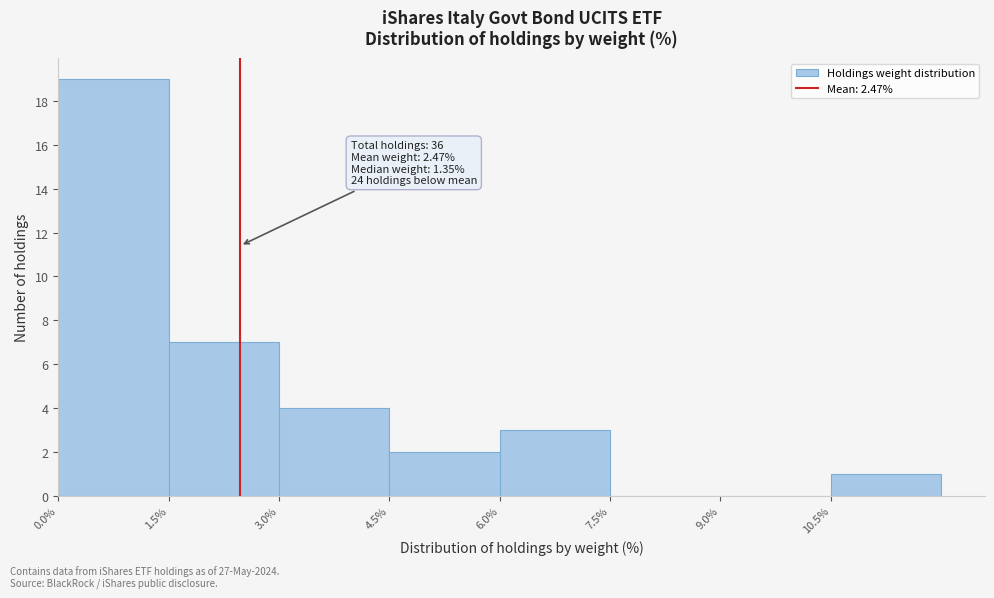

Over which range of the x-axis is the bar tallest?

0.0 to 1.5